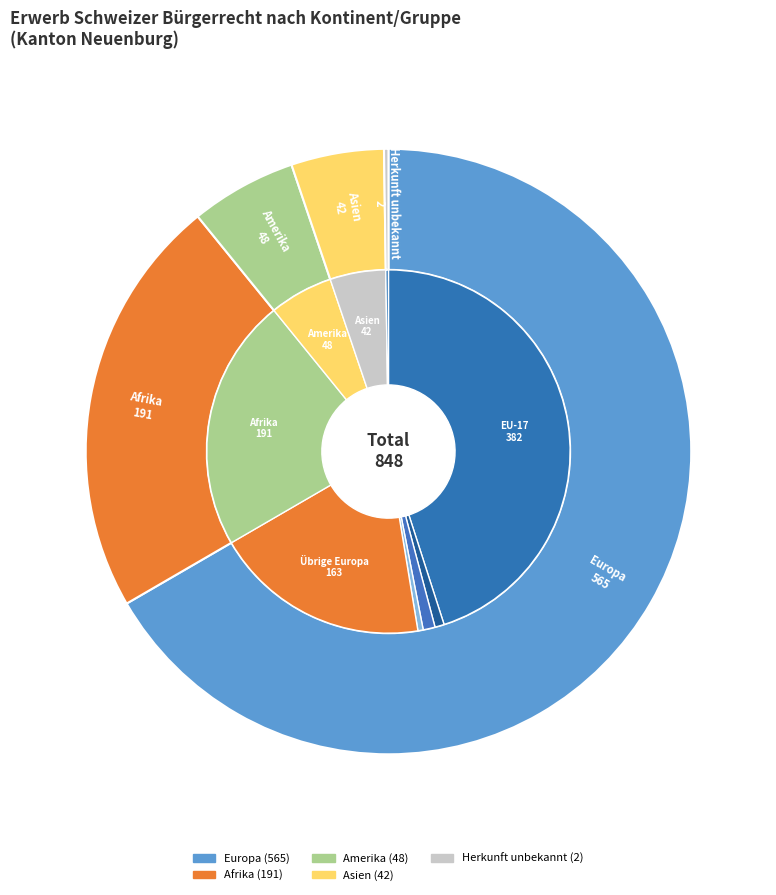

Is it true that Asien is 14% of the pie?

False